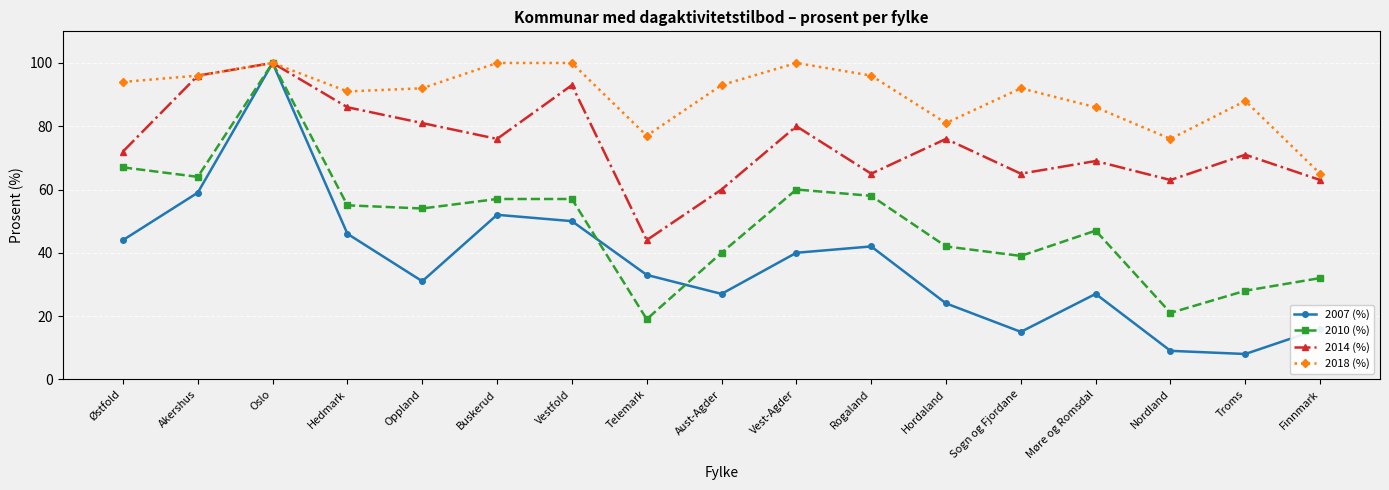

What is the label of the 12th point from the right?

Buskerud